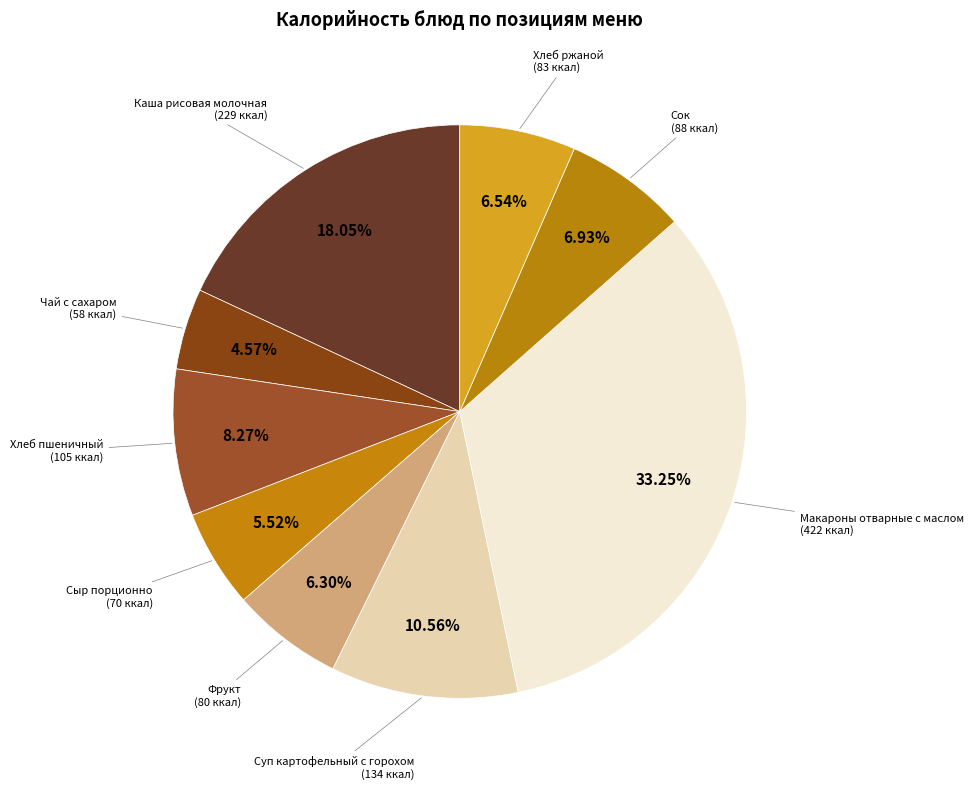

The Хлеб пшеничный slice represents 1% of the pie. True or false?

False